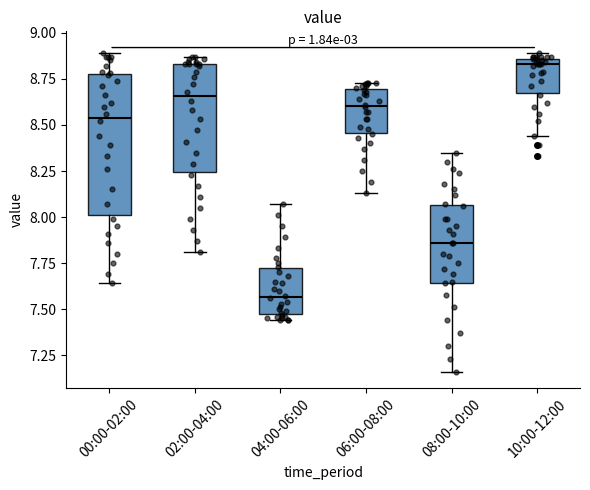

Which box is the tallest, from its lower edge to its upper edge?

00:00-02:00